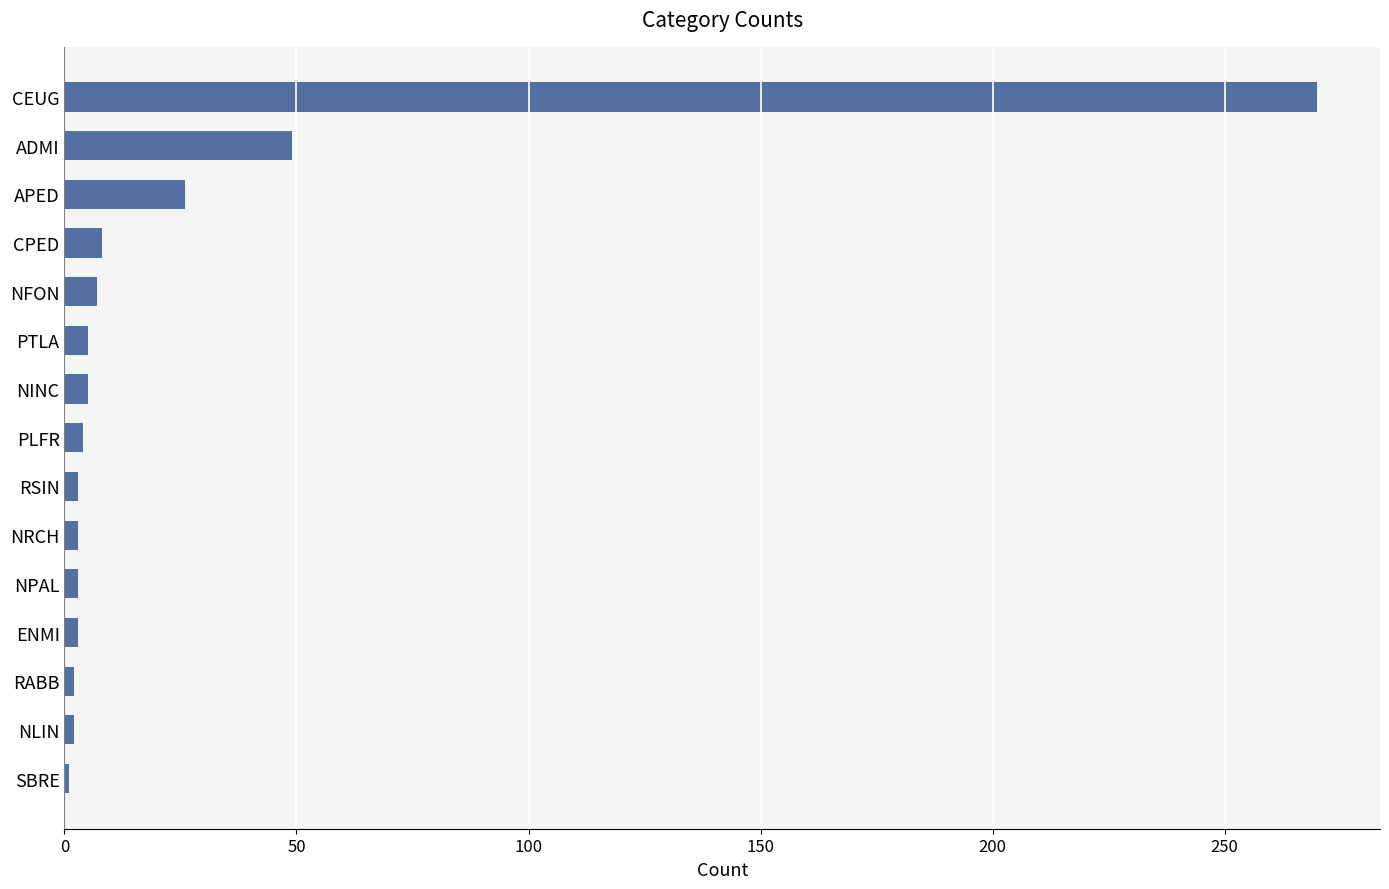

How many bars are there in total?

15